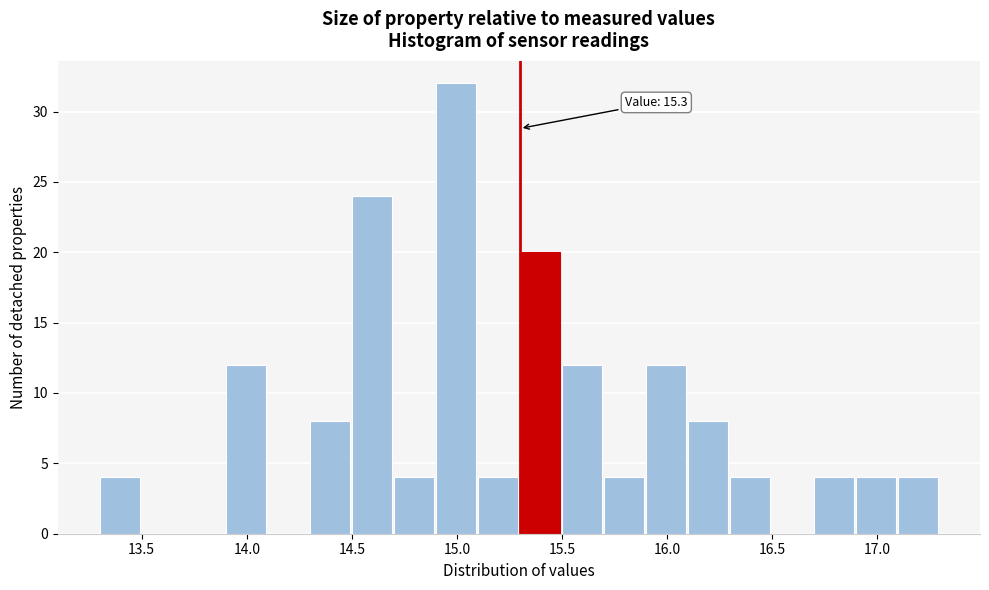

Which range on the x-axis has the tallest bar?

14.9 to 15.1